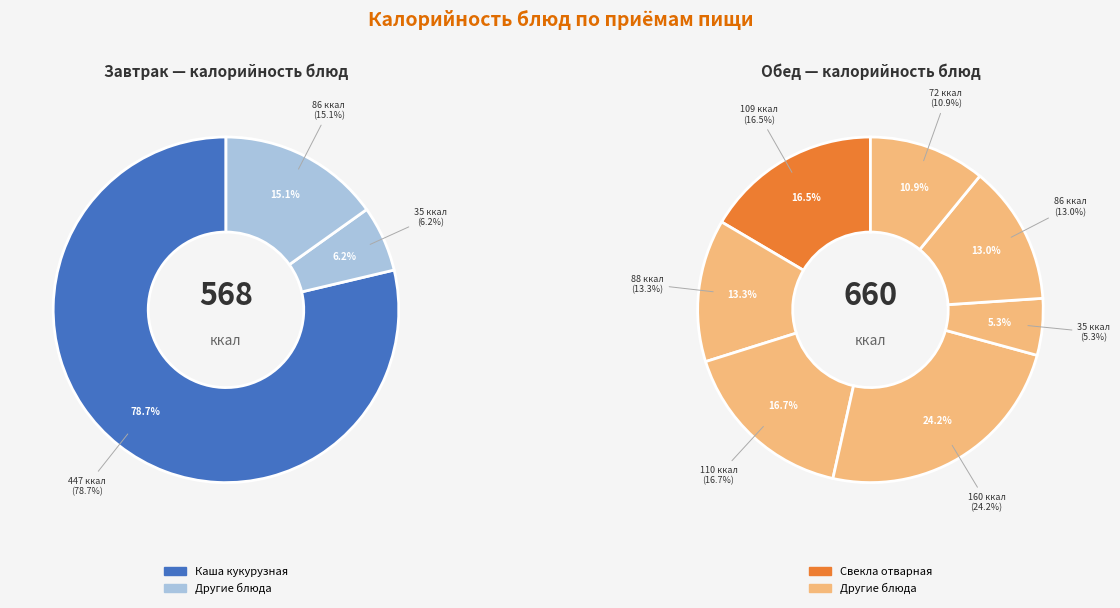

What is the change in value from Каша кукурузная вязкая to Хлеб пшеничный (завтрак)?

-361